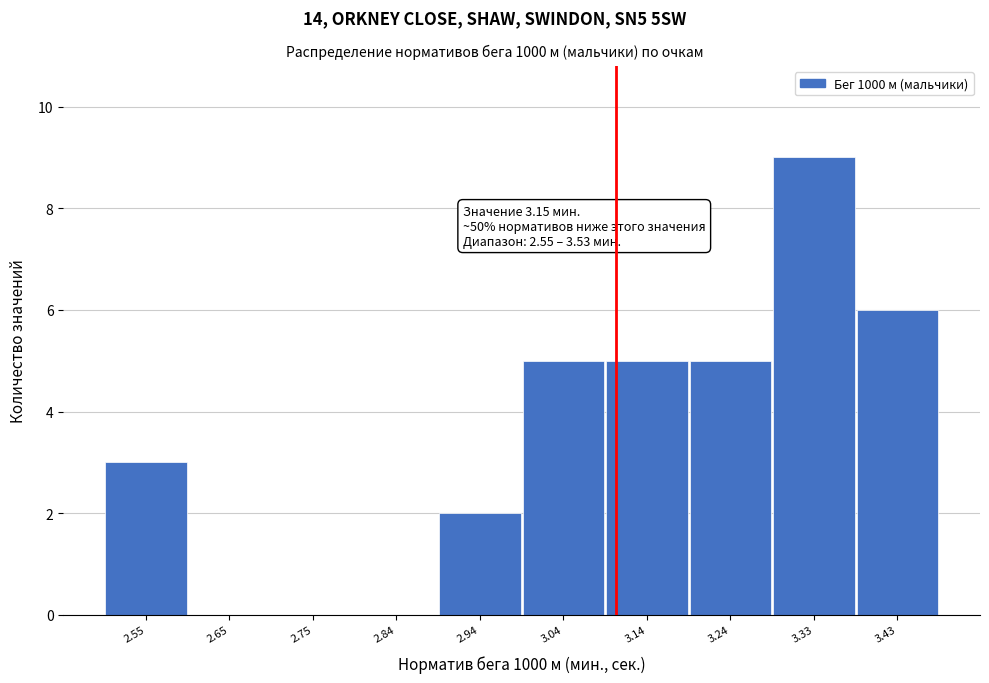

Reading right to left, what are all the values shown in this chart?

3.43=6	3.33=9	3.24=5	3.14=5	3.04=5	2.94=2	2.84=0	2.75=0	2.65=0	2.55=3